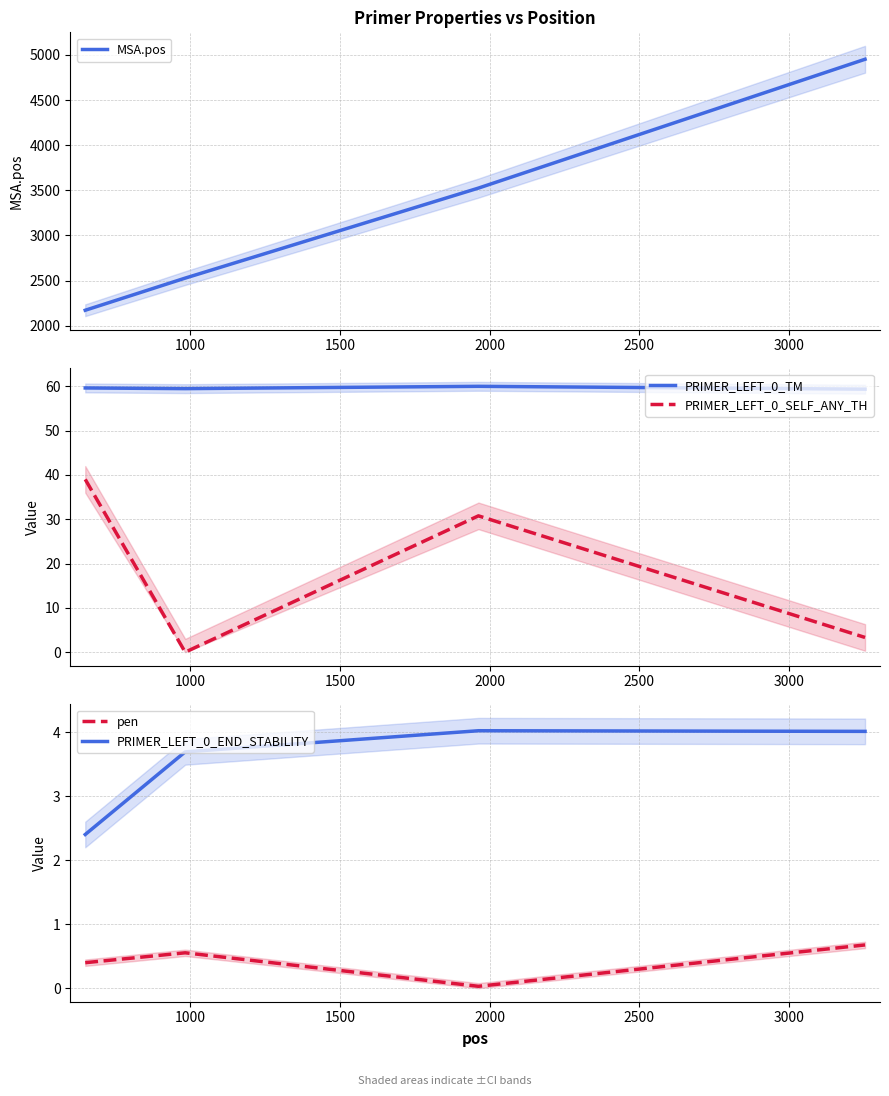

At how many categories does at least one series exceed 14?

4